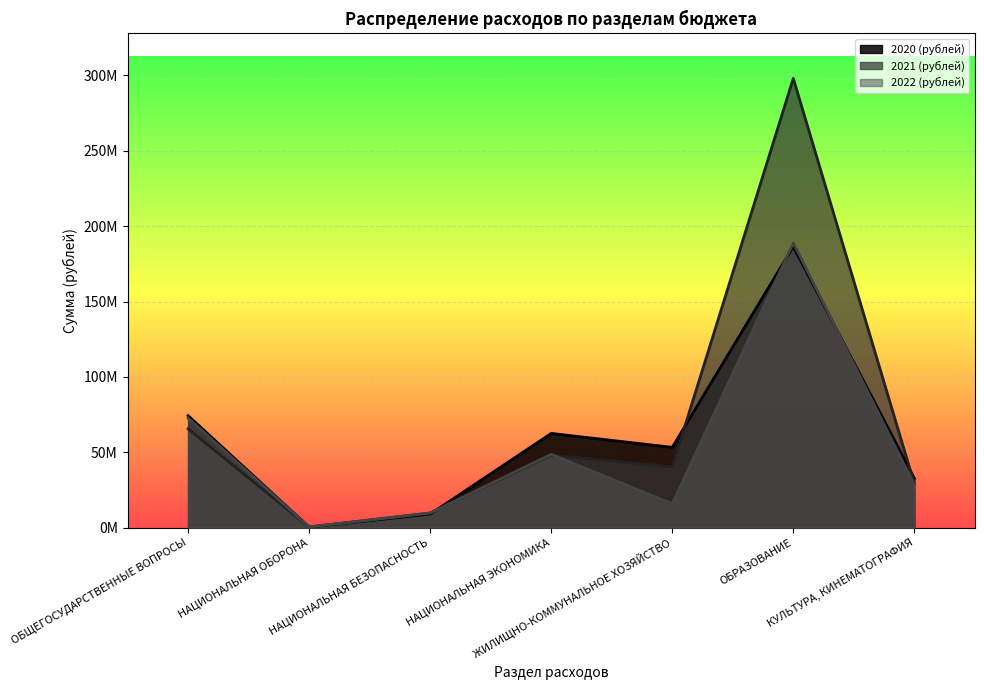

Which has a higher value, КУЛЬТУРА, КИНЕМАТОГРАФИЯ or НАЦИОНАЛЬНАЯ ЭКОНОМИКА?

НАЦИОНАЛЬНАЯ ЭКОНОМИКА